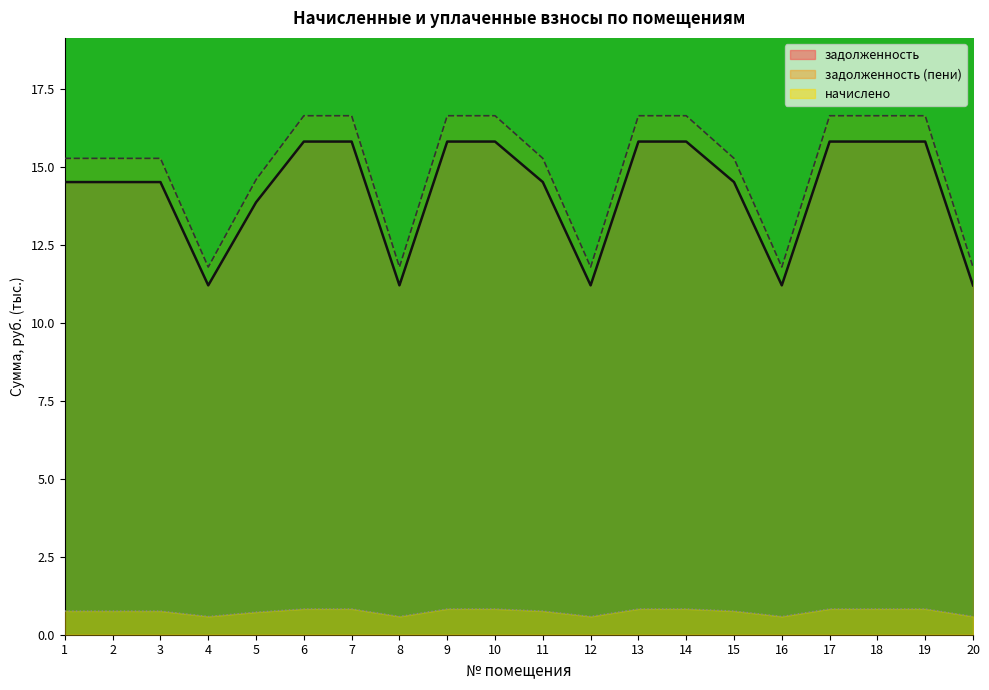

Reading left to right, transcribe all the data shown in this chart.

задолженность: 14.5	14.5	14.5	11.2	13.9	15.8	15.8	11.2	15.8	15.8	14.5	11.2	15.8	15.8	14.5	11.2	15.8	15.8	15.8	11.2
начислено: 0.8	0.8	0.8	0.6	0.7	0.8	0.8	0.6	0.8	0.8	0.8	0.6	0.8	0.8	0.8	0.6	0.8	0.8	0.8	0.6
задолженность (пени): 15.3	15.3	15.3	11.8	14.6	16.6	16.6	11.8	16.6	16.6	15.3	11.8	16.6	16.6	15.3	11.8	16.6	16.6	16.6	11.8